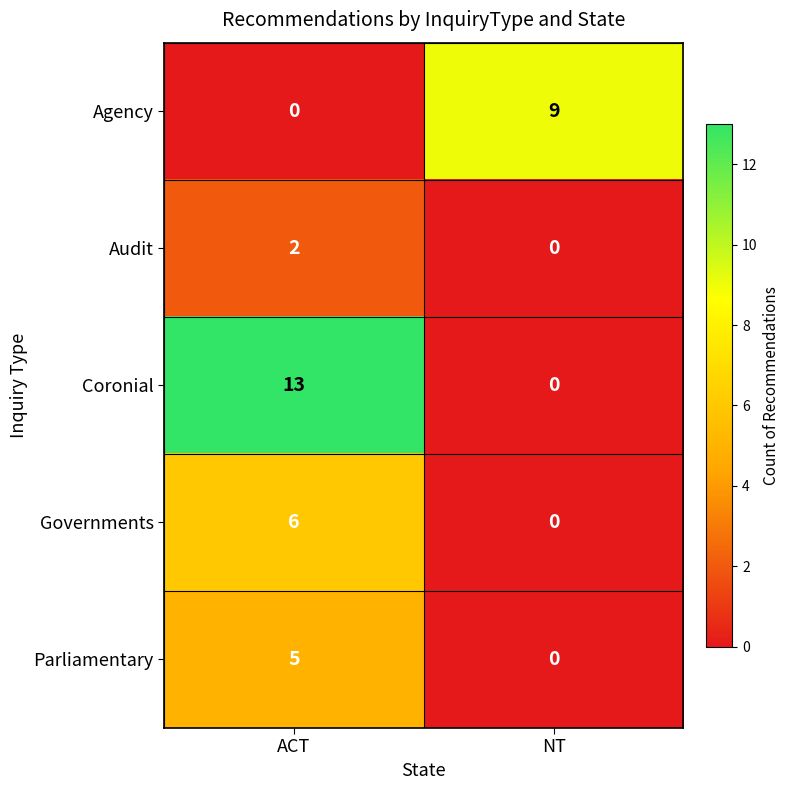

Reading left to right, transcribe all the data shown in this chart.

Agency: 0	9
Audit: 2	0
Coronial: 13	0
Governments: 6	0
Parliamentary: 5	0